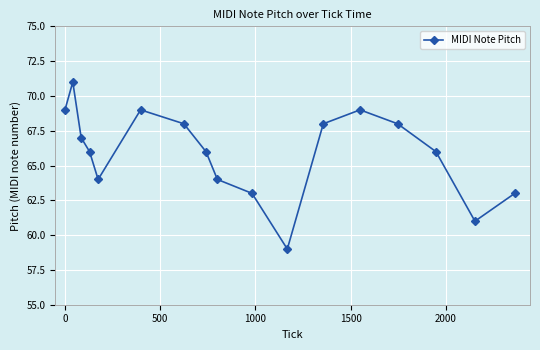

Reading left to right, transcribe all the data shown in this chart.

69	71	67	66	64	69	68	66	64	63	59	68	69	68	66	61	63